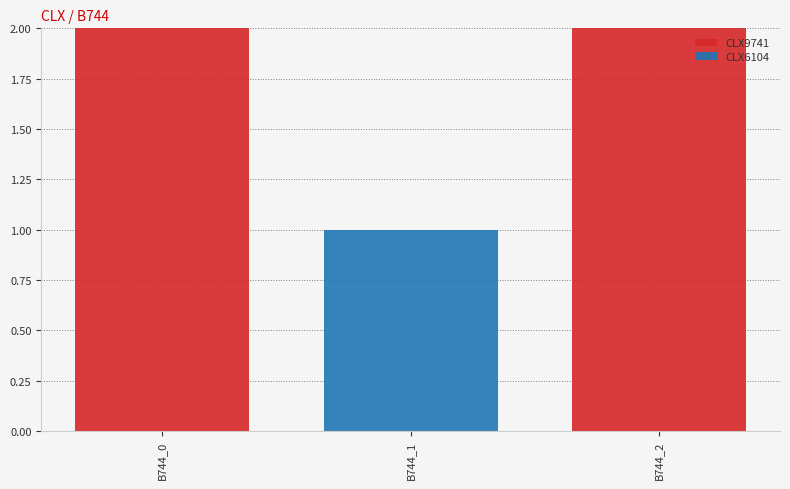

Count the number of data series in this chart.

2